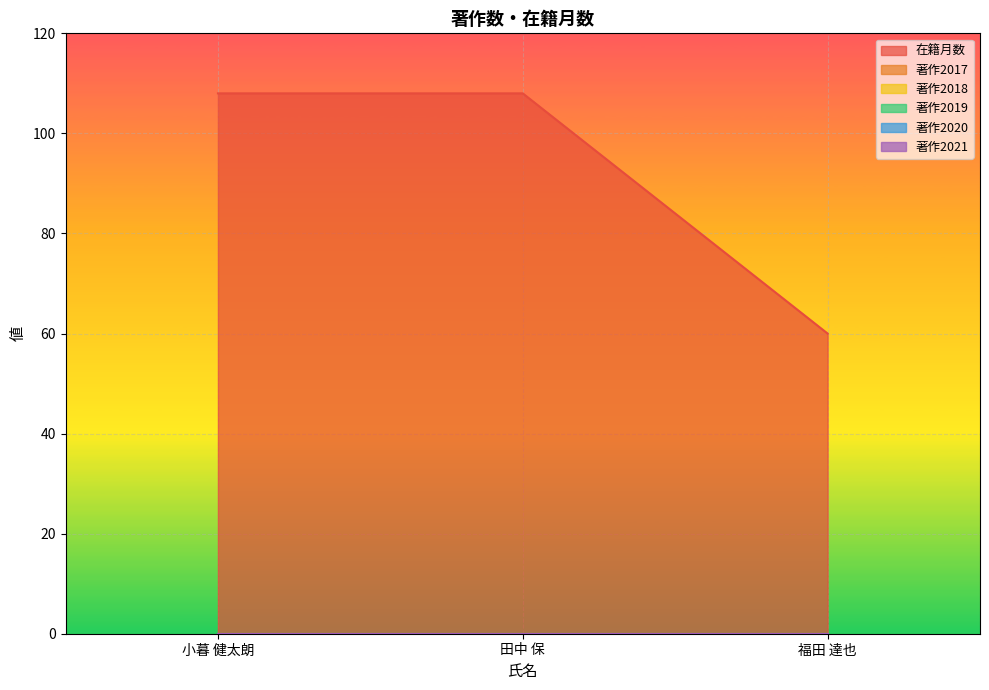

Reading right to left, what are all the values shown in this chart?

在籍月数: 福田 達也=60	田中 保=108	小暮 健太朗=108
著作2017: 福田 達也=0	田中 保=0	小暮 健太朗=0
著作2018: 福田 達也=0	田中 保=0	小暮 健太朗=0
著作2019: 福田 達也=0	田中 保=0	小暮 健太朗=0
著作2020: 福田 達也=0	田中 保=0	小暮 健太朗=0
著作2021: 福田 達也=0	田中 保=0	小暮 健太朗=0